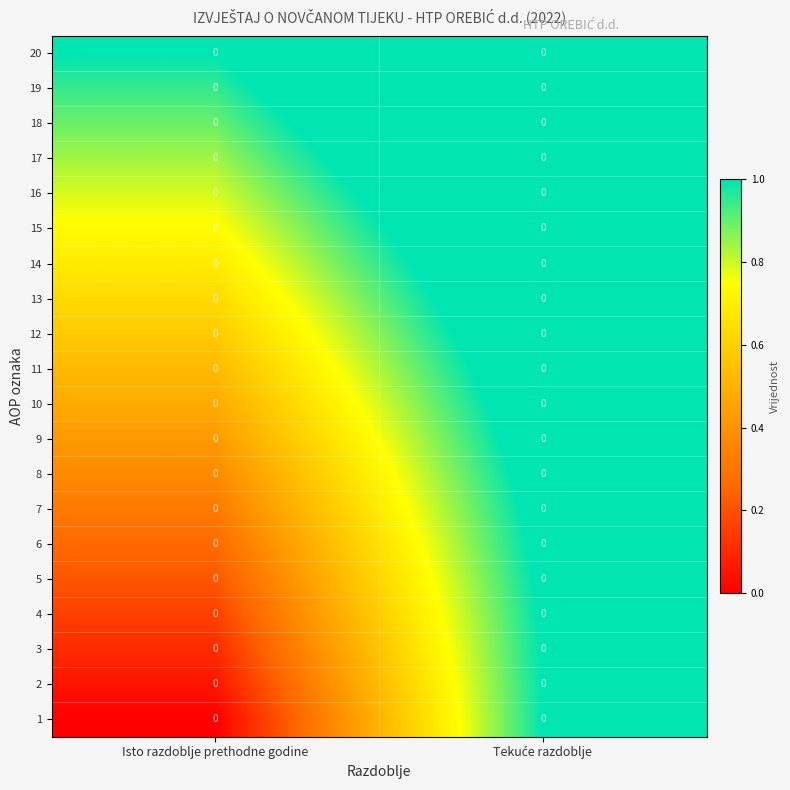

Count the number of categories in the chart.

2